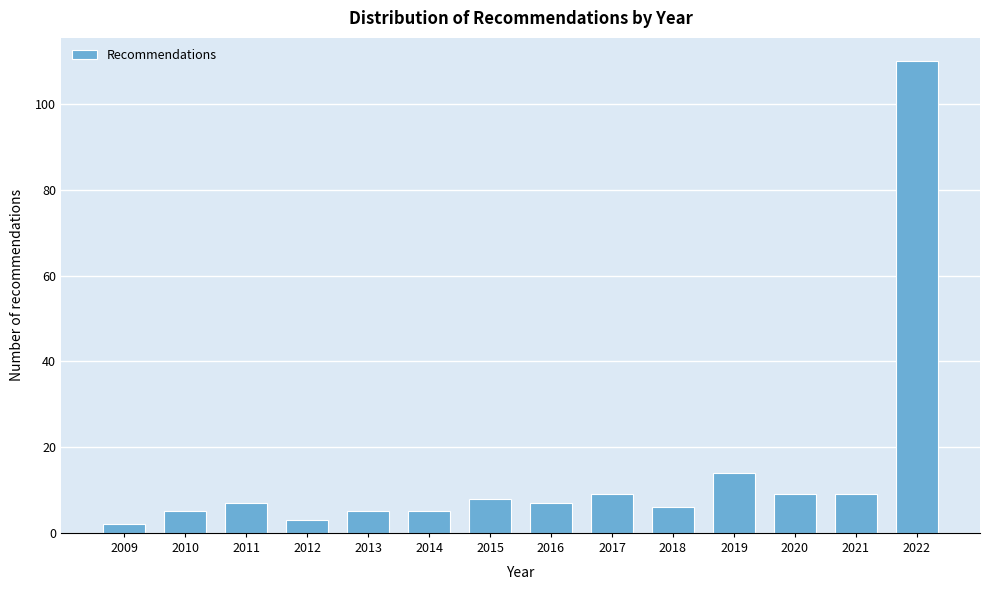

Reading right to left, list all the values displayed in this chart.

110	9	9	14	6	9	7	8	5	5	3	7	5	2